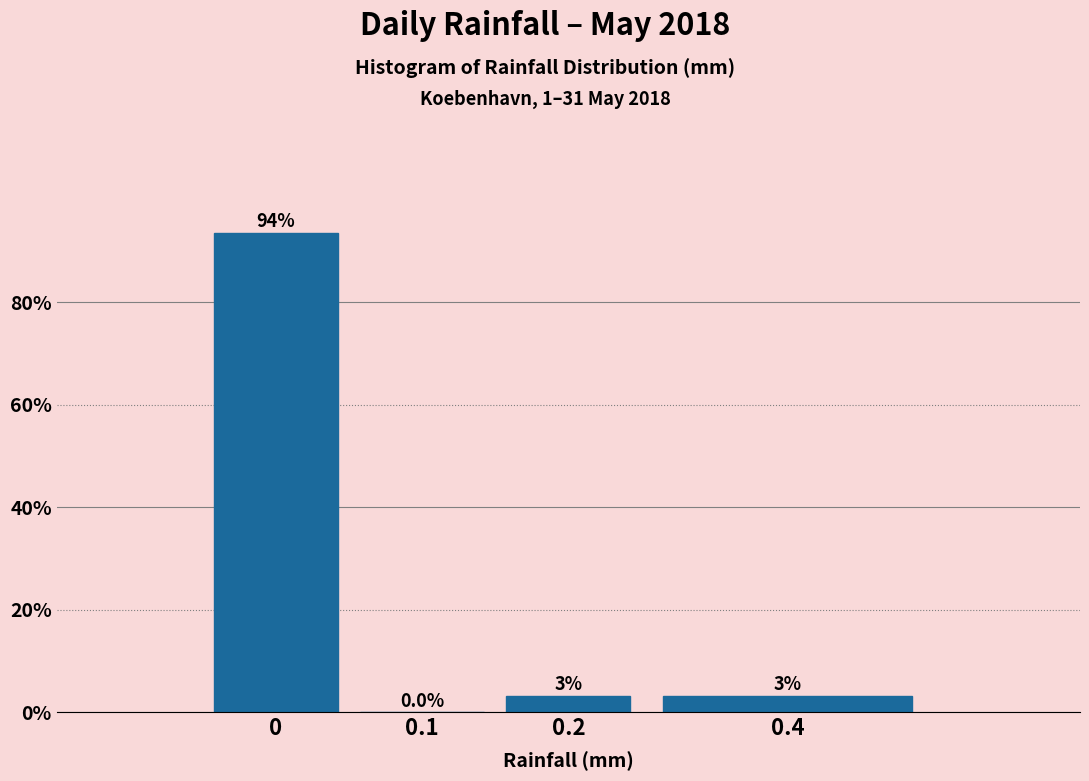

Is it true that the value at 0 is 149.2?

False